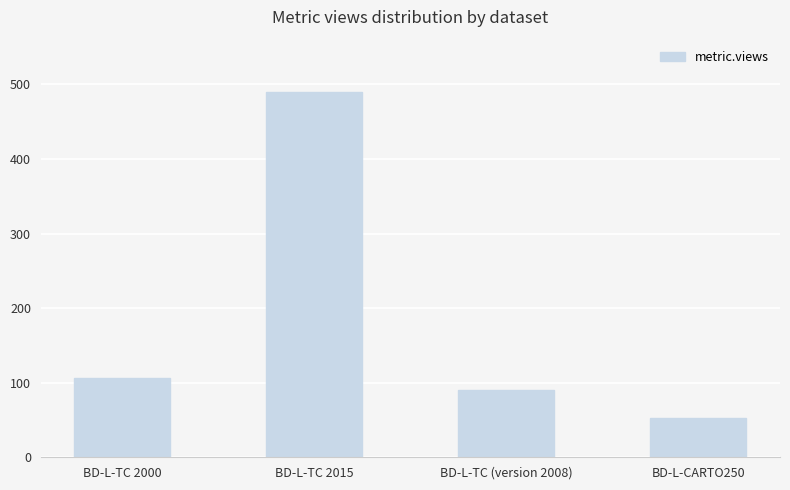

What is the label of the 4th bar from the right?

BD-L-TC 2000